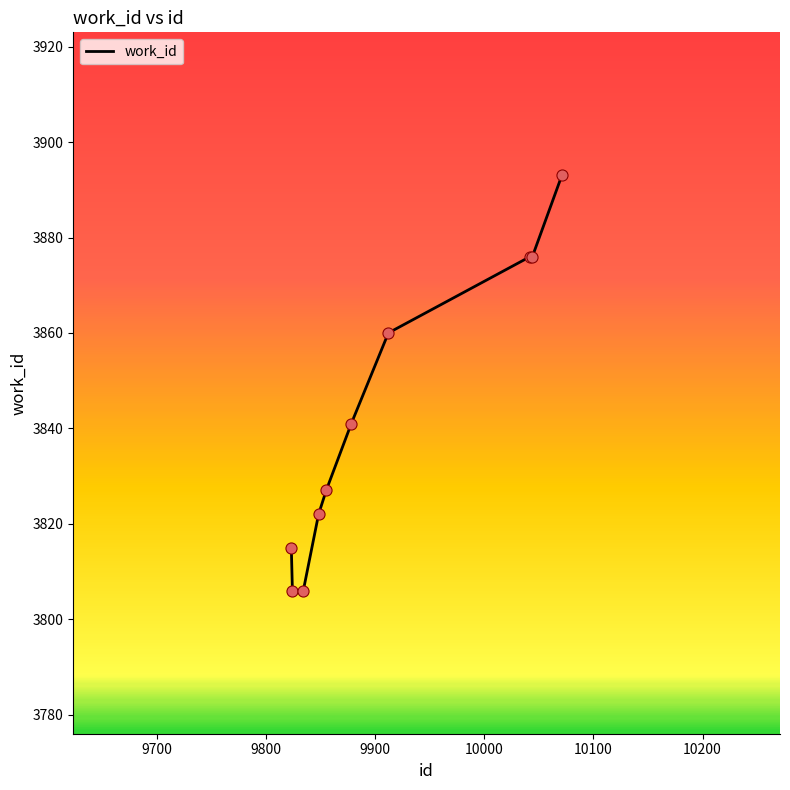

What is the maximum value shown in the chart?

3893